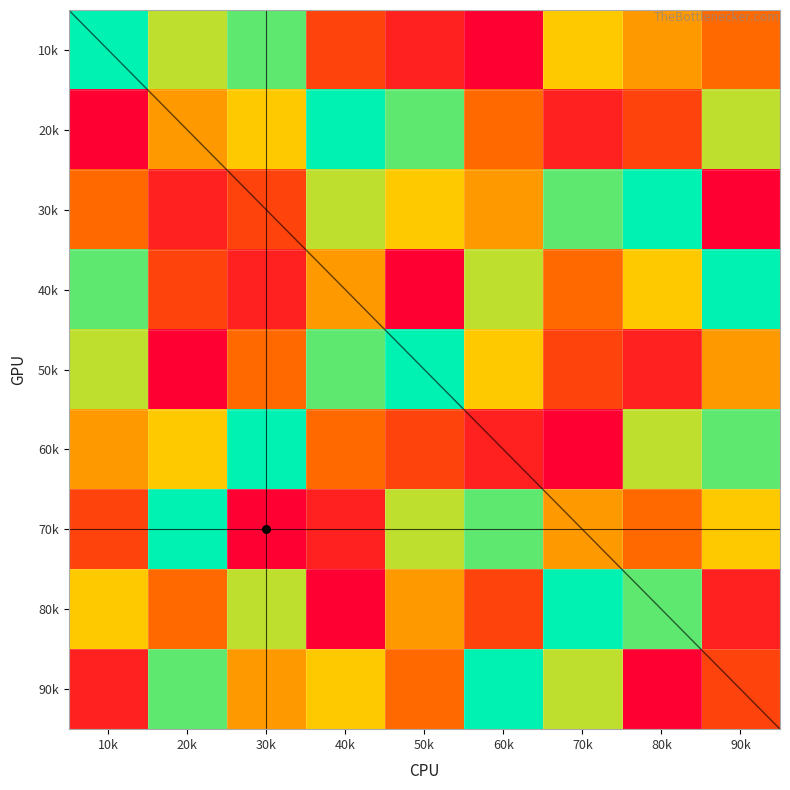

What is the maximum value shown in the chart?

9